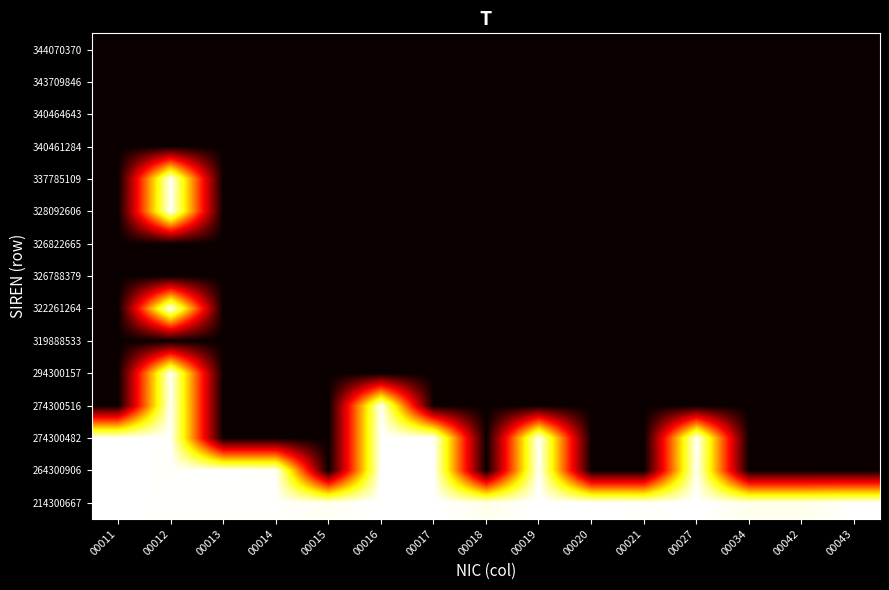

Reading left to right, transcribe all the data shown in this chart.

214300667: 00011=31.3	00012=31.1	00013=31.1	00014=31.2	00015=30.9	00016=31.3	00017=31.3	00018=30.7	00019=31.3	00020=31.3	00021=31.1	00027=31.3	00034=30.7	00042=30.7	00043=31.3
264300906: 00011=31.3	00012=31.2	00013=31.3	00014=31.2	00015=0.0	00016=31.3	00017=31.3	00018=0.0	00019=31.3	00020=0.0	00021=0.0	00027=31.1	00034=0.0	00042=0.0	00043=0.0
274300482: 00011=31.3	00012=31.2	00013=0.0	00014=0.0	00015=0.0	00016=31.3	00017=31.3	00018=0.0	00019=31.3	00020=0.0	00021=0.0	00027=31.3	00034=0.0	00042=0.0	00043=0.0
274300516: 00011=0.0	00012=31.2	00013=0.0	00014=0.0	00015=0.0	00016=31.1	00017=0.0	00018=0.0	00019=0.0	00020=0.0	00021=0.0	00027=0.0	00034=0.0	00042=0.0	00043=0.0
294300157: 00011=0.0	00012=31.1	00013=0.0	00014=0.0	00015=0.0	00016=0.0	00017=0.0	00018=0.0	00019=0.0	00020=0.0	00021=0.0	00027=0.0	00034=0.0	00042=0.0	00043=0.0
319888533: 00011=0.0	00012=0.0	00013=0.0	00014=0.0	00015=0.0	00016=0.0	00017=0.0	00018=0.0	00019=0.0	00020=0.0	00021=0.0	00027=0.0	00034=0.0	00042=0.0	00043=0.0
322261264: 00011=0.0	00012=31.3	00013=0.0	00014=0.0	00015=0.0	00016=0.0	00017=0.0	00018=0.0	00019=0.0	00020=0.0	00021=0.0	00027=0.0	00034=0.0	00042=0.0	00043=0.0
326788379: 00011=0.0	00012=0.0	00013=0.0	00014=0.0	00015=0.0	00016=0.0	00017=0.0	00018=0.0	00019=0.0	00020=0.0	00021=0.0	00027=0.0	00034=0.0	00042=0.0	00043=0.0
326822665: 00011=0.0	00012=0.0	00013=0.0	00014=0.0	00015=0.0	00016=0.0	00017=0.0	00018=0.0	00019=0.0	00020=0.0	00021=0.0	00027=0.0	00034=0.0	00042=0.0	00043=0.0
328092606: 00011=0.0	00012=31.3	00013=0.0	00014=0.0	00015=0.0	00016=0.0	00017=0.0	00018=0.0	00019=0.0	00020=0.0	00021=0.0	00027=0.0	00034=0.0	00042=0.0	00043=0.0
337785109: 00011=0.0	00012=31.3	00013=0.0	00014=0.0	00015=0.0	00016=0.0	00017=0.0	00018=0.0	00019=0.0	00020=0.0	00021=0.0	00027=0.0	00034=0.0	00042=0.0	00043=0.0
340461284: 00011=0.0	00012=0.0	00013=0.0	00014=0.0	00015=0.0	00016=0.0	00017=0.0	00018=0.0	00019=0.0	00020=0.0	00021=0.0	00027=0.0	00034=0.0	00042=0.0	00043=0.0
340464643: 00011=0.0	00012=0.0	00013=0.0	00014=0.0	00015=0.0	00016=0.0	00017=0.0	00018=0.0	00019=0.0	00020=0.0	00021=0.0	00027=0.0	00034=0.0	00042=0.0	00043=0.0
343709846: 00011=0.0	00012=0.0	00013=0.0	00014=0.0	00015=0.0	00016=0.0	00017=0.0	00018=0.0	00019=0.0	00020=0.0	00021=0.0	00027=0.0	00034=0.0	00042=0.0	00043=0.0
344070370: 00011=0.0	00012=0.0	00013=0.0	00014=0.0	00015=0.0	00016=0.0	00017=0.0	00018=0.0	00019=0.0	00020=0.0	00021=0.0	00027=0.0	00034=0.0	00042=0.0	00043=0.0